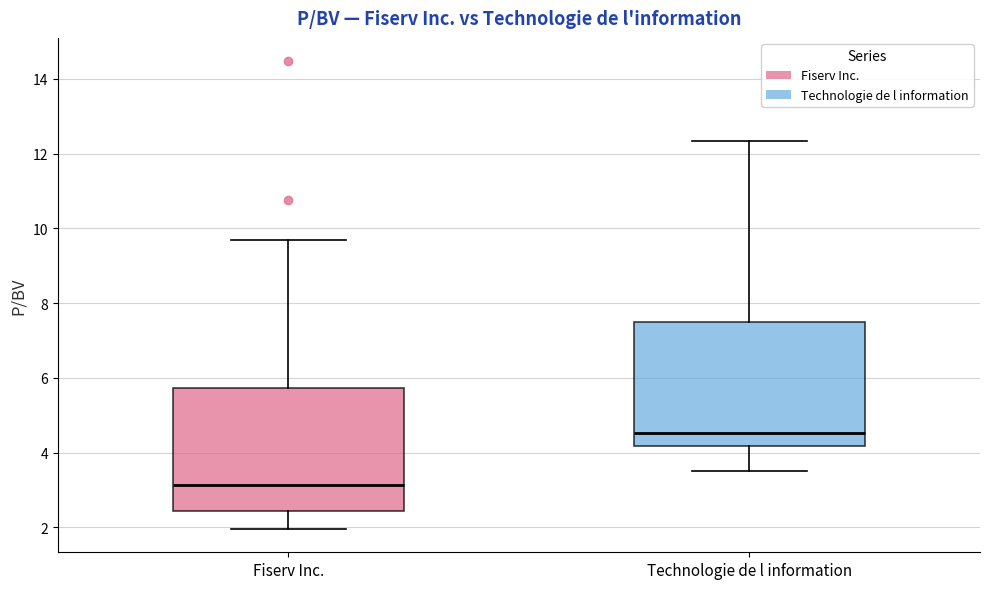

Where does the median line of the box for Fiserv Inc. sit on the y-axis? The values are not printed on the chart, so give them approximately, as read against the axis.

3.2